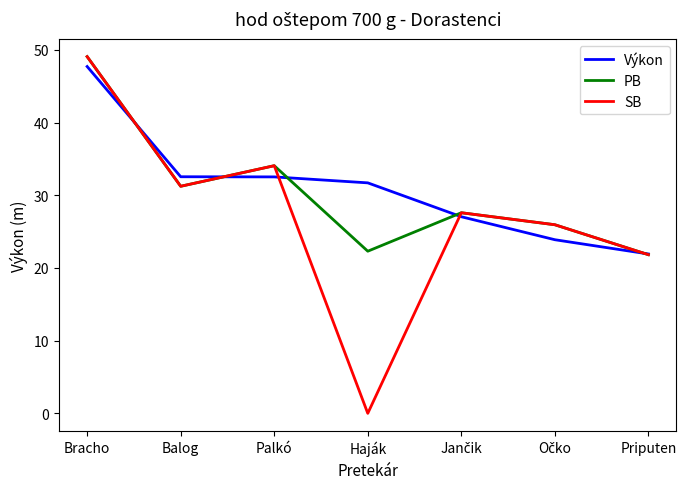

What position from the left is Haják?

4